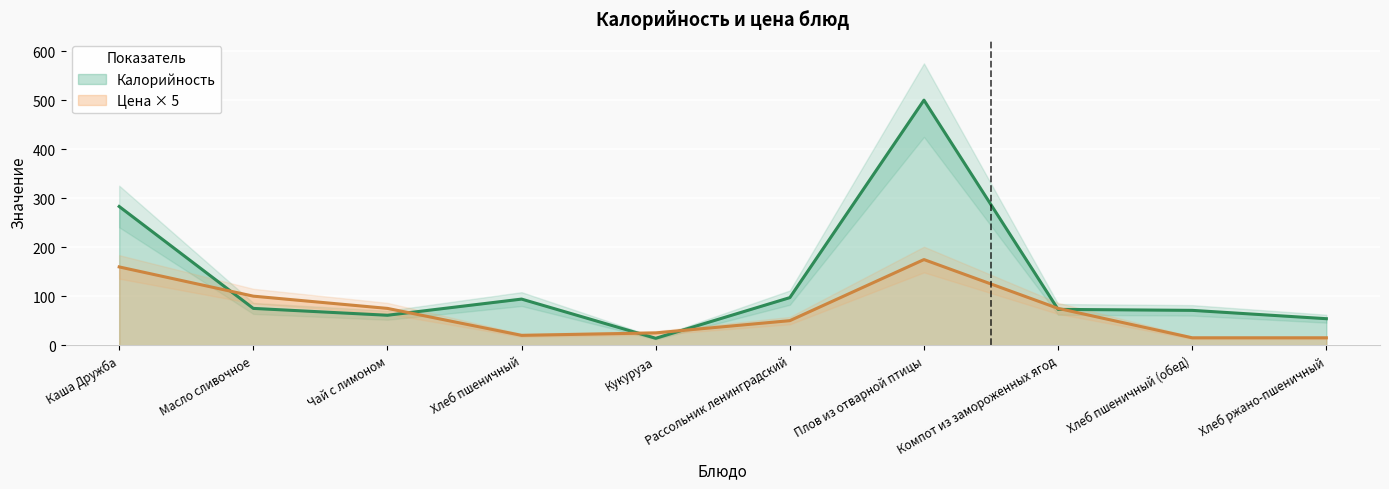

Which series has the largest total across all categories?

Калорийность